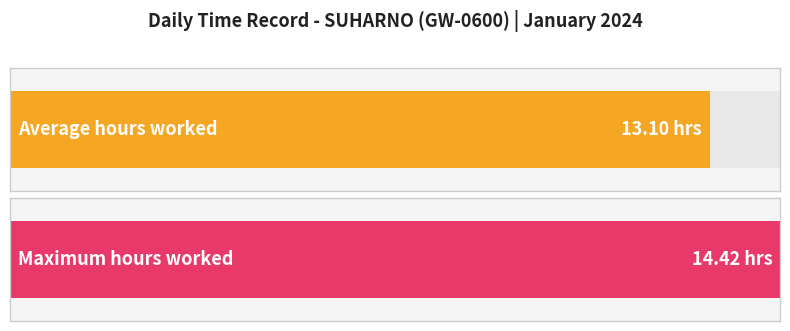

At which label does the data first exceed 14?

2